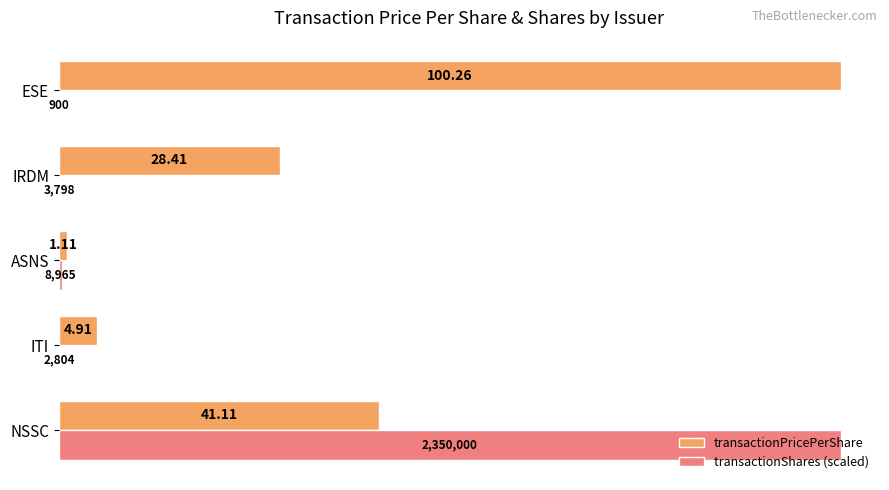

At which label is transactionPricePerShare closest to 50?

NSSC